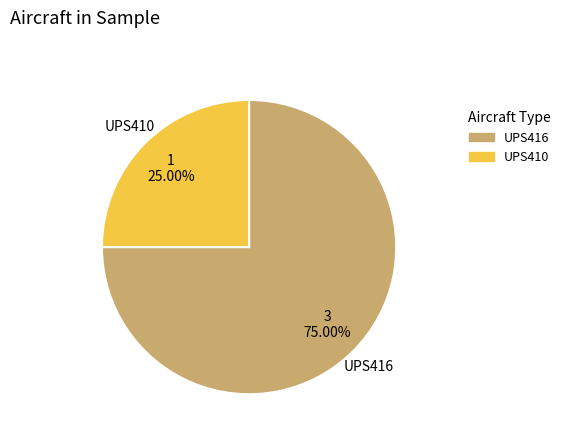

How many segments does this pie chart have?

2